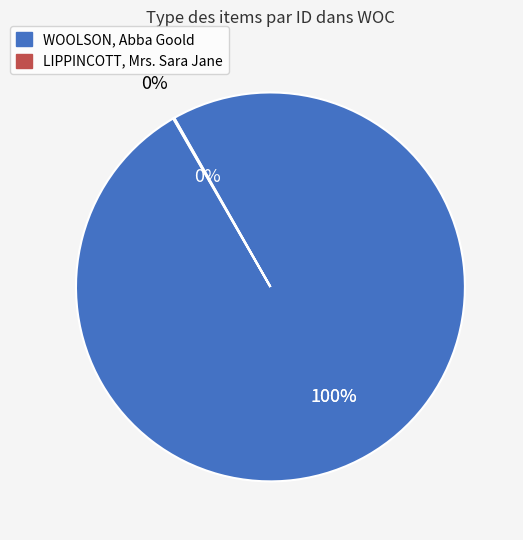

True or false: LIPPINCOTT, Mrs. Sara Jane accounts for 9% of the total.

False